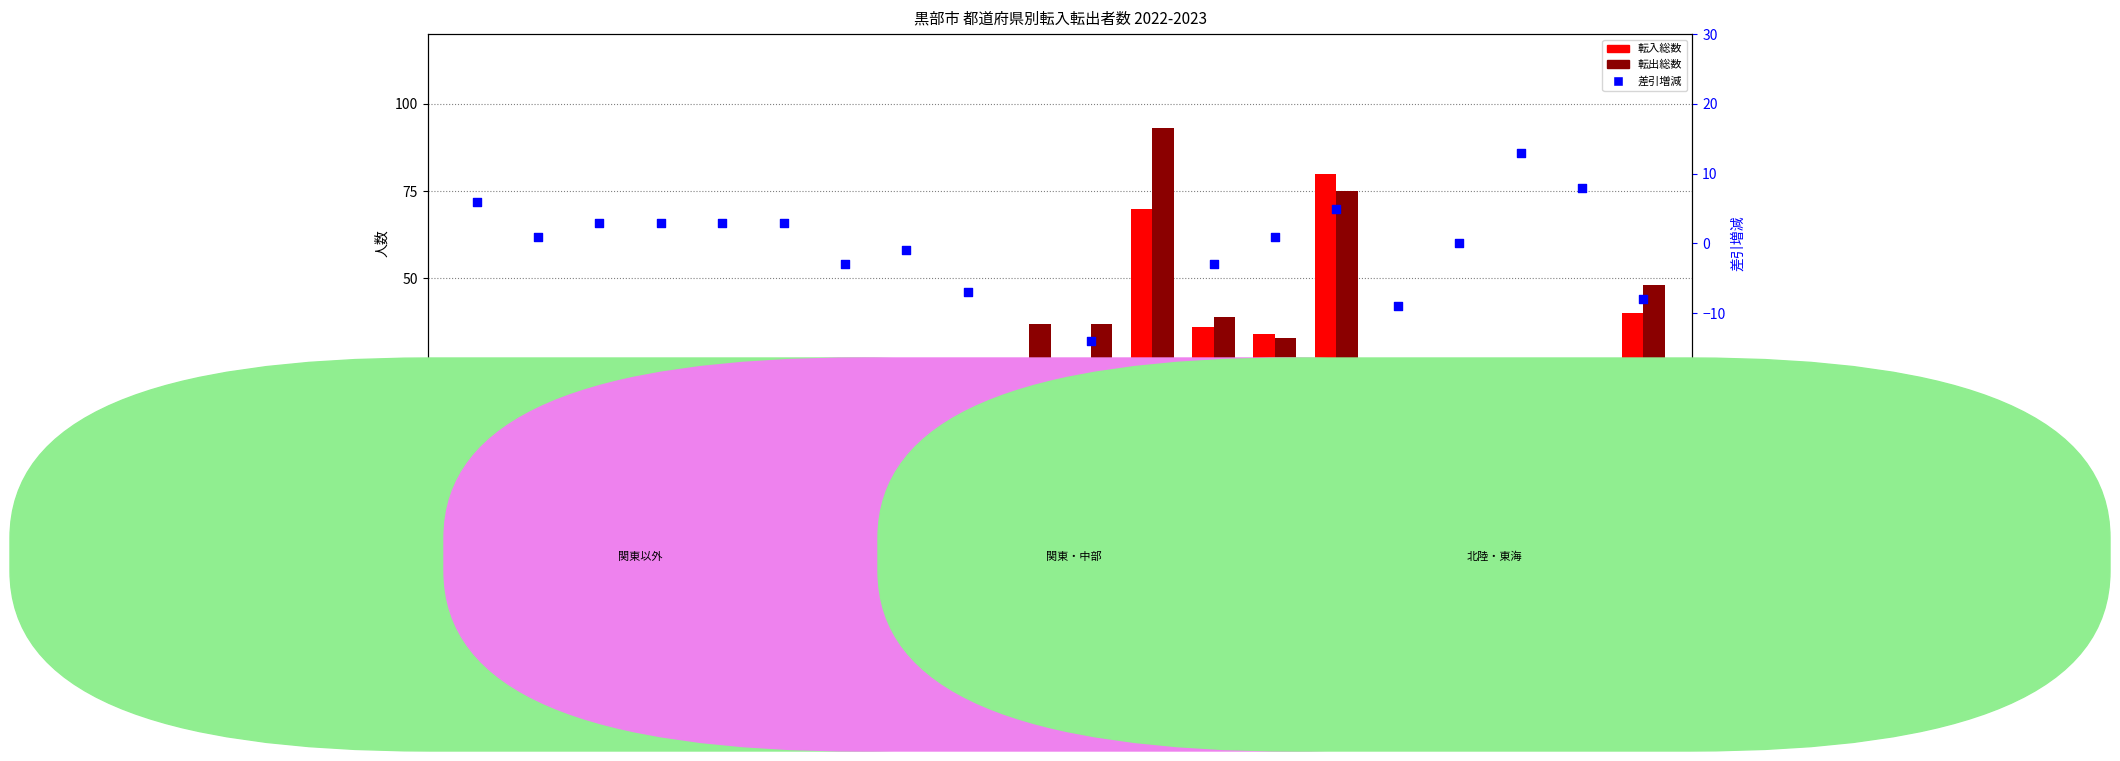

At how many categories does at least one series exceed 19?

8